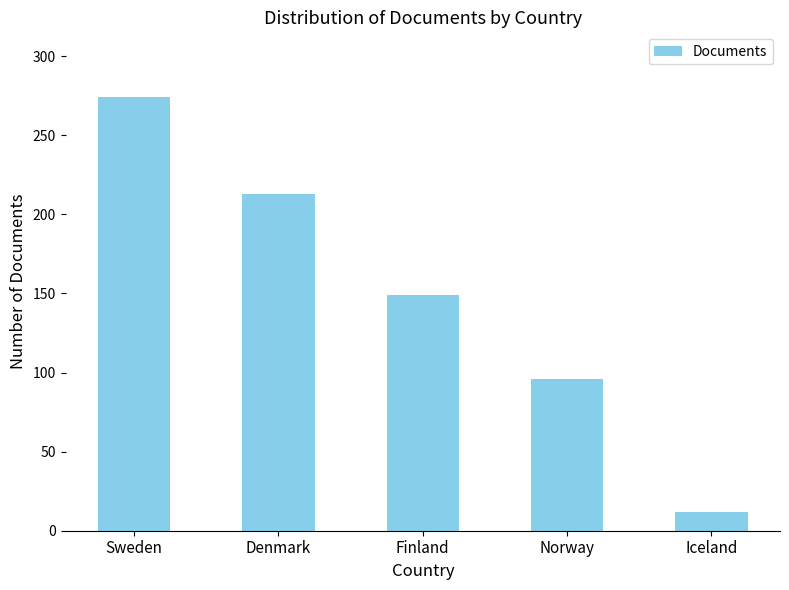

Is it true that the value at Finland is 149?

True